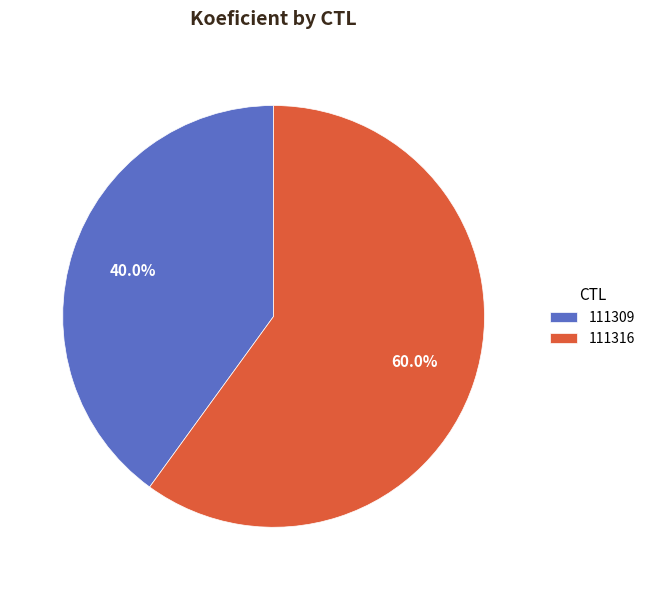

To the nearest percent, what is the average slice percentage?

50%